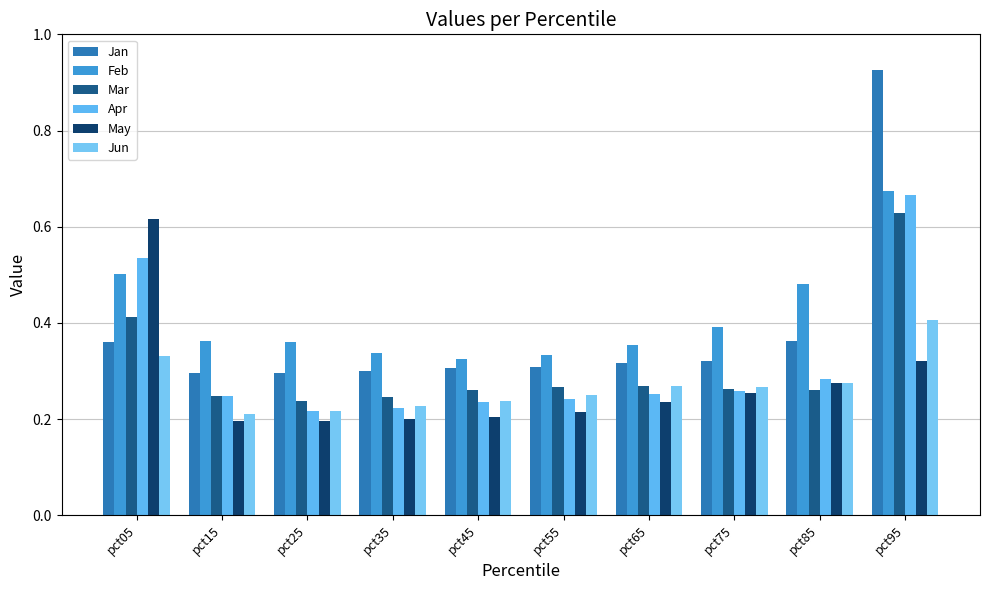

What is the maximum value shown in the chart?

0.9